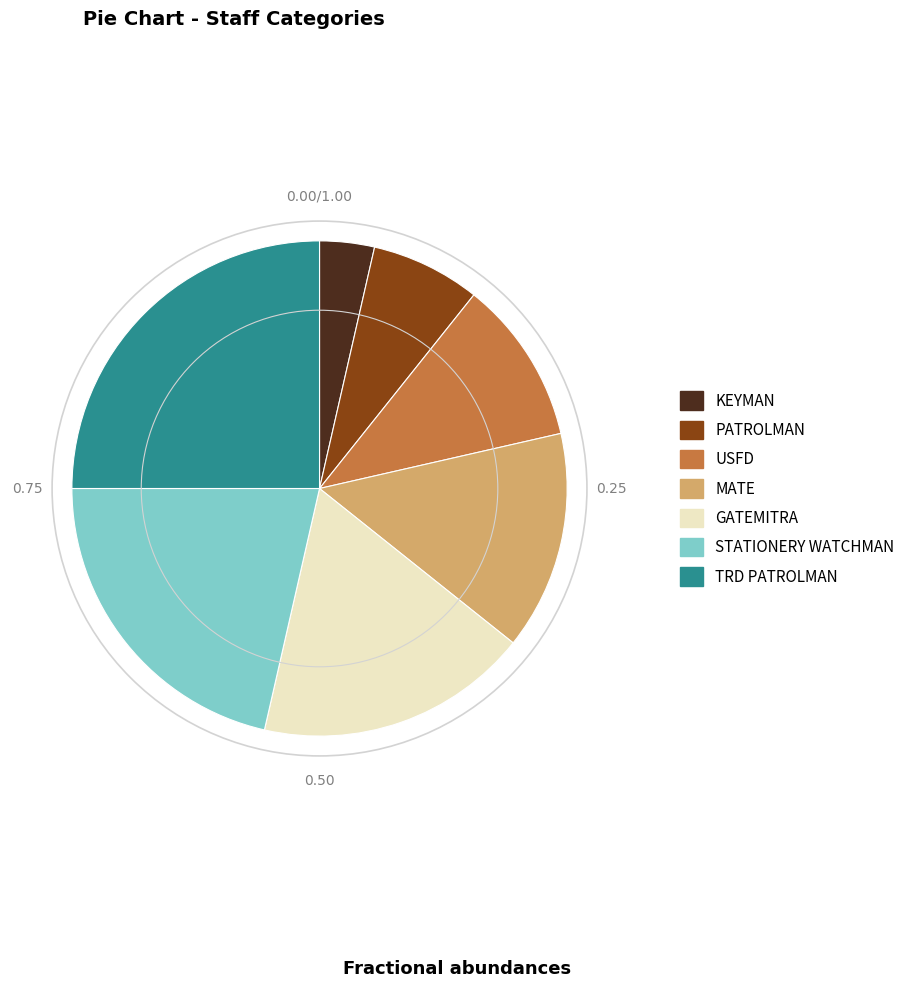

Does any single category account for the majority?

No